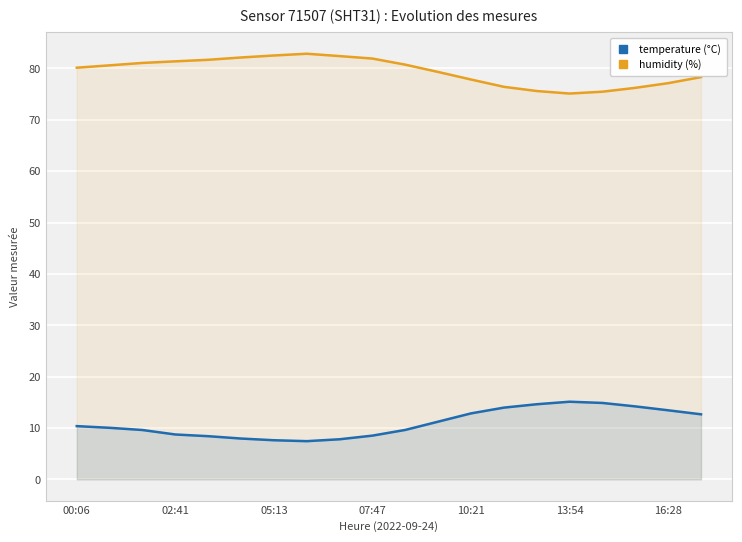

Is the value of humidity (%) at 00:06 greater than the value of temperature (°C) at 05:13?

Yes